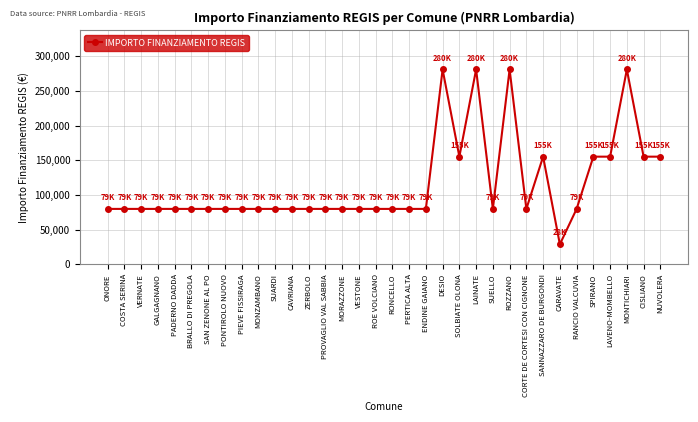

What is the minimum value shown in the chart?

28902